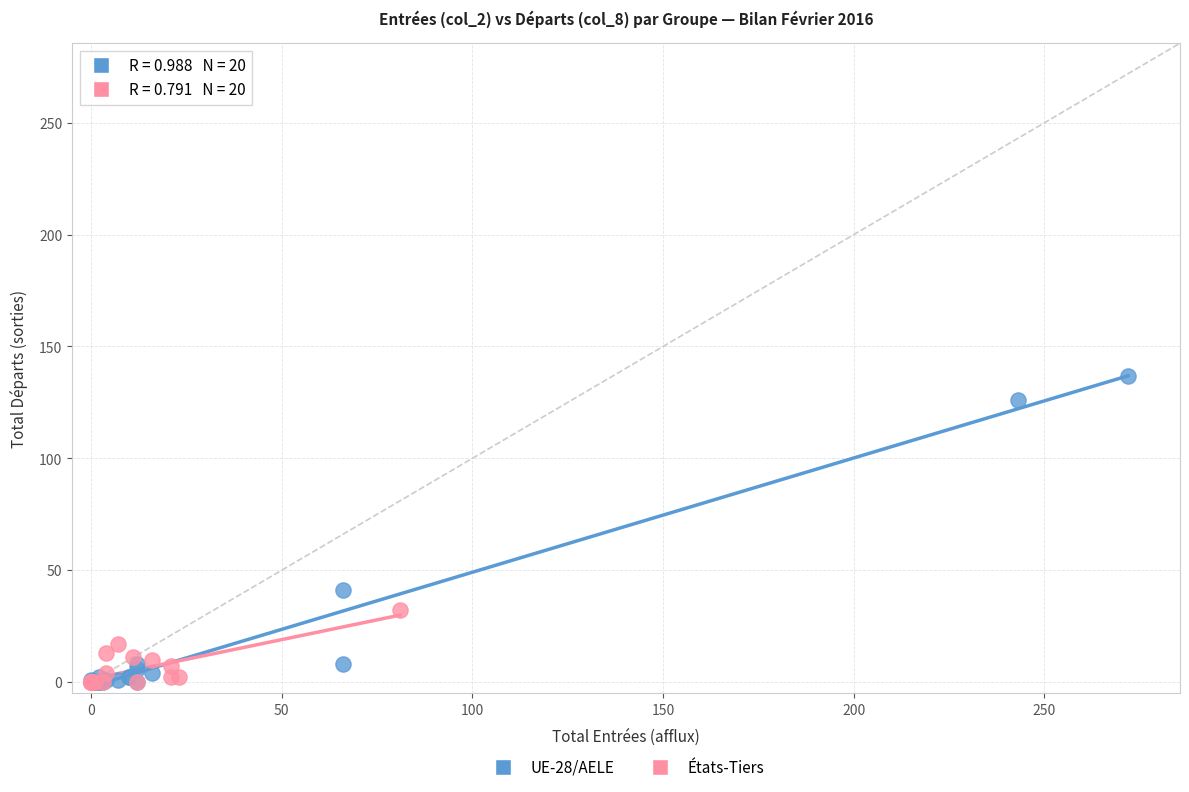

What are all the series names shown in the legend?

UE-28/AELE, États-Tiers